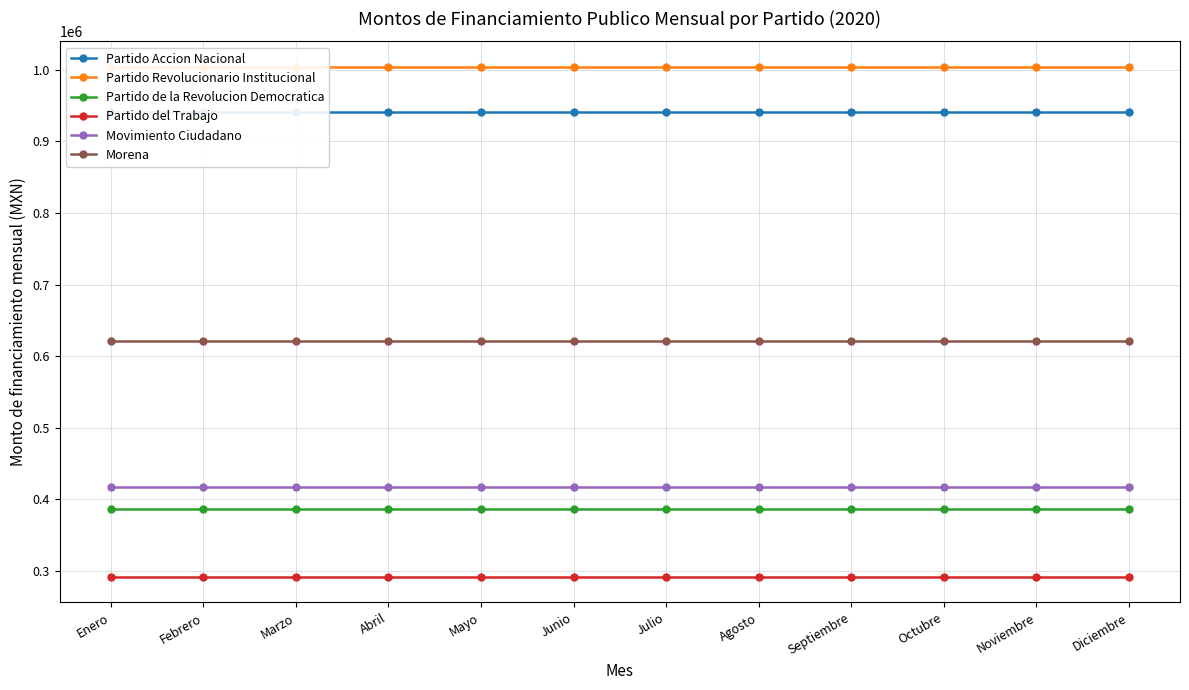

At which category is the sum across all series the highest?

Enero